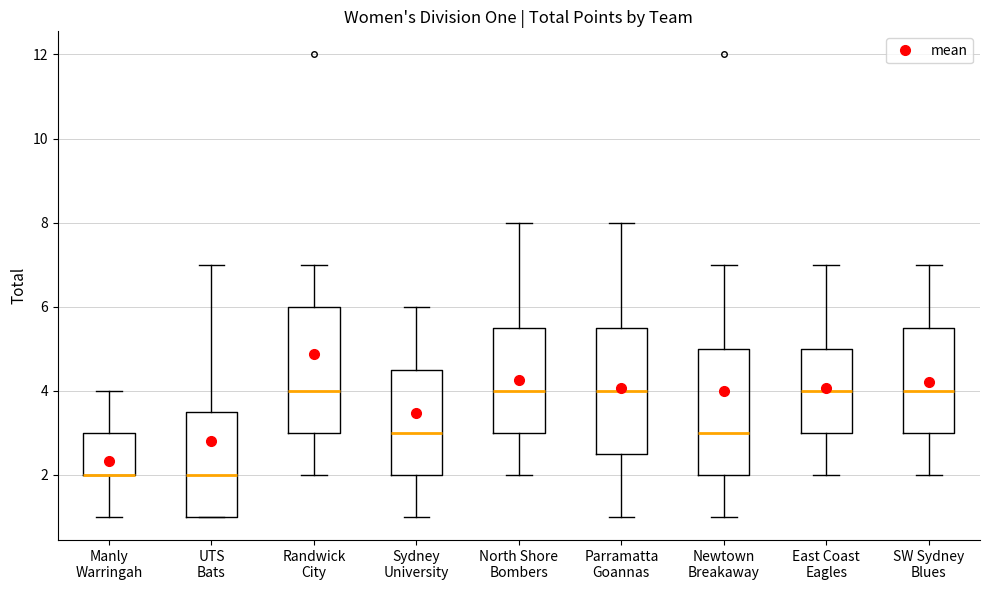

Reading left to right, read every box against the y-axis: the position of its median line, the range the box covers, and the ends of its whiskers. The values are not printed on the chart, so give them approximately, as read against the axis.

Manly Warringah: median 2.0 (drawn on the box's lower edge), box 2.0 to 3.0, whiskers 1.0 to 4.0
UTS Bats: median 2.0, box 1.0 to 3.6, whiskers 1.0 to 7.0
Randwick City: median 4.0, box 3.0 to 6.0, whiskers 2.0 to 7.0
Sydney University: median 3.0, box 2.0 to 4.6, whiskers 1.0 to 6.0
North Shore Bombers: median 4.0, box 3.0 to 5.6, whiskers 2.0 to 8.0
Parramatta Goannas: median 4.0, box 2.6 to 5.6, whiskers 1.0 to 8.0
Newtown Breakaway: median 3.0, box 2.0 to 5.0, whiskers 1.0 to 7.0
East Coast Eagles: median 4.0, box 3.0 to 5.0, whiskers 2.0 to 7.0
SW Sydney Blues: median 4.0, box 3.0 to 5.6, whiskers 2.0 to 7.0